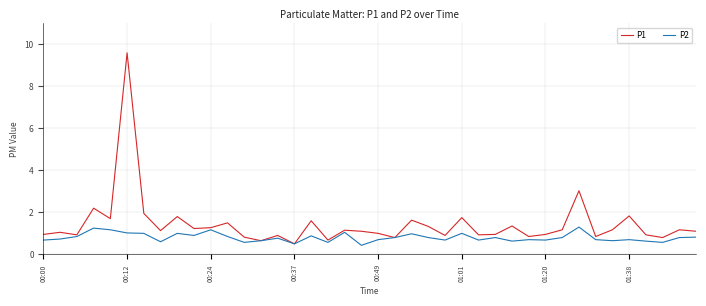

Which series has the largest total across all categories?

P1